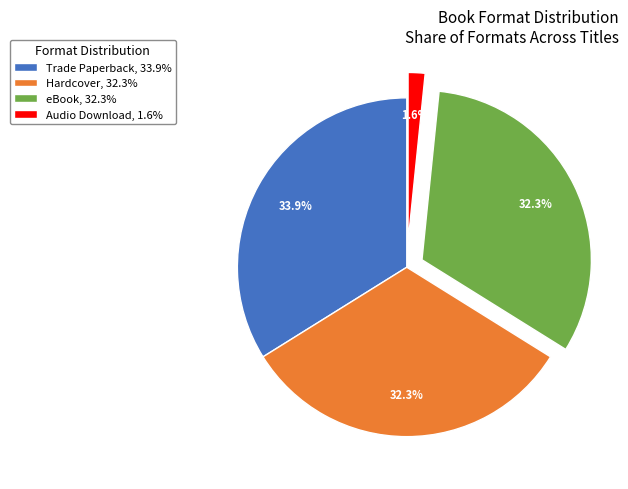

How many segments does this pie chart have?

4